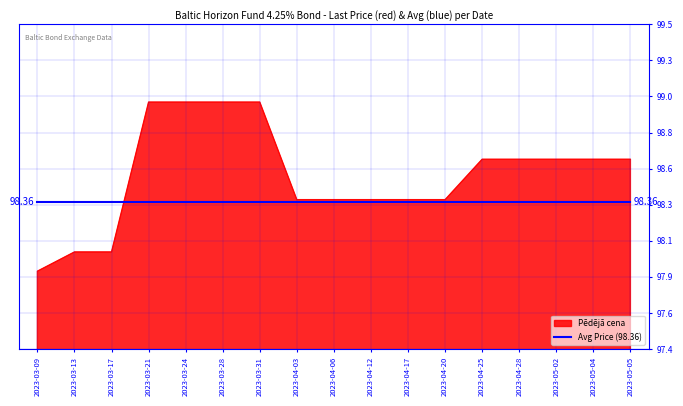

Is this an area chart (filled region under the line)?

Yes